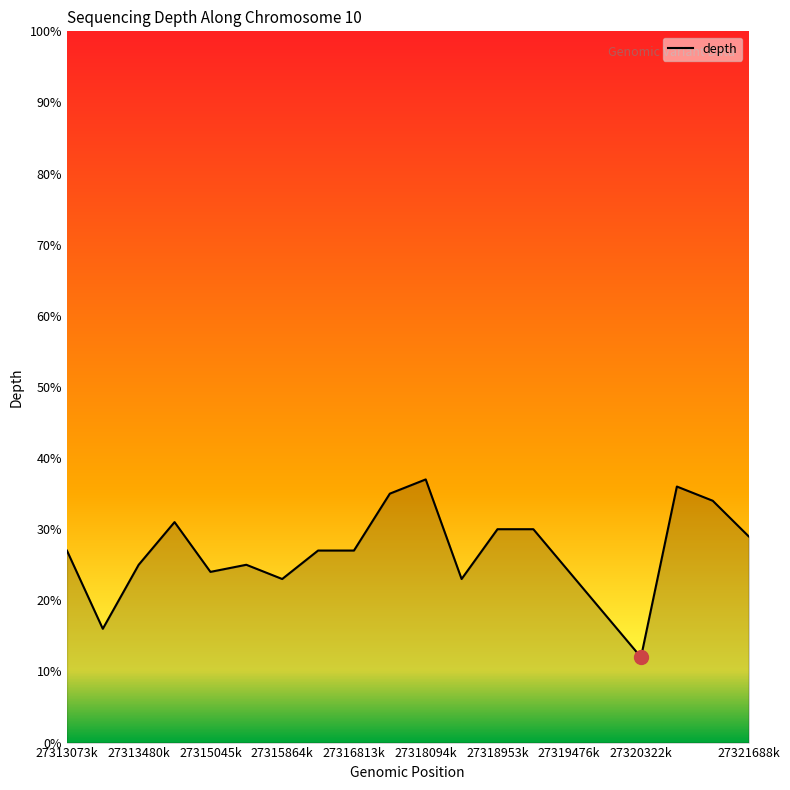

How many distinct data groups are displayed?

1